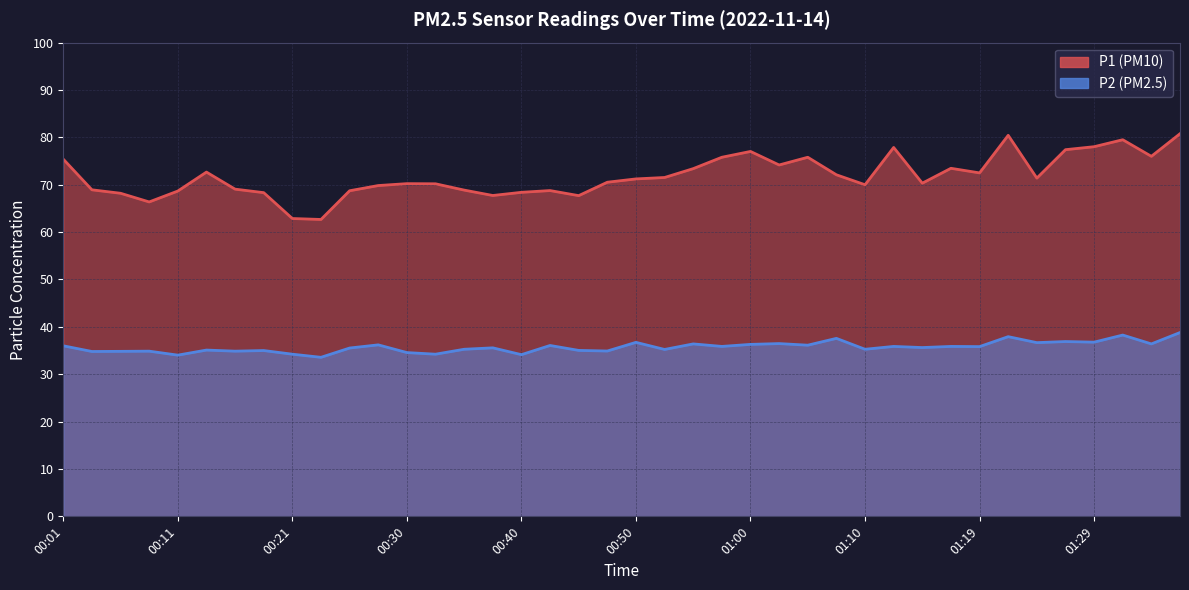

True or false: P1 has a value of 30.7 at 01:14.

False